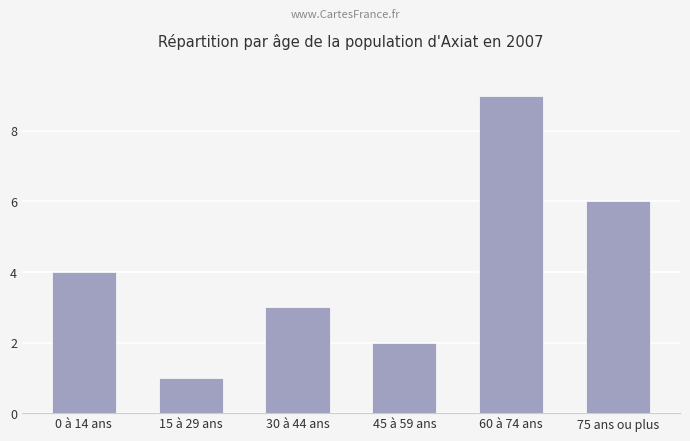

Reading right to left, what are all the values shown in this chart?

75 ans ou plus=6	60 à 74 ans=9	45 à 59 ans=2	30 à 44 ans=3	15 à 29 ans=1	0 à 14 ans=4